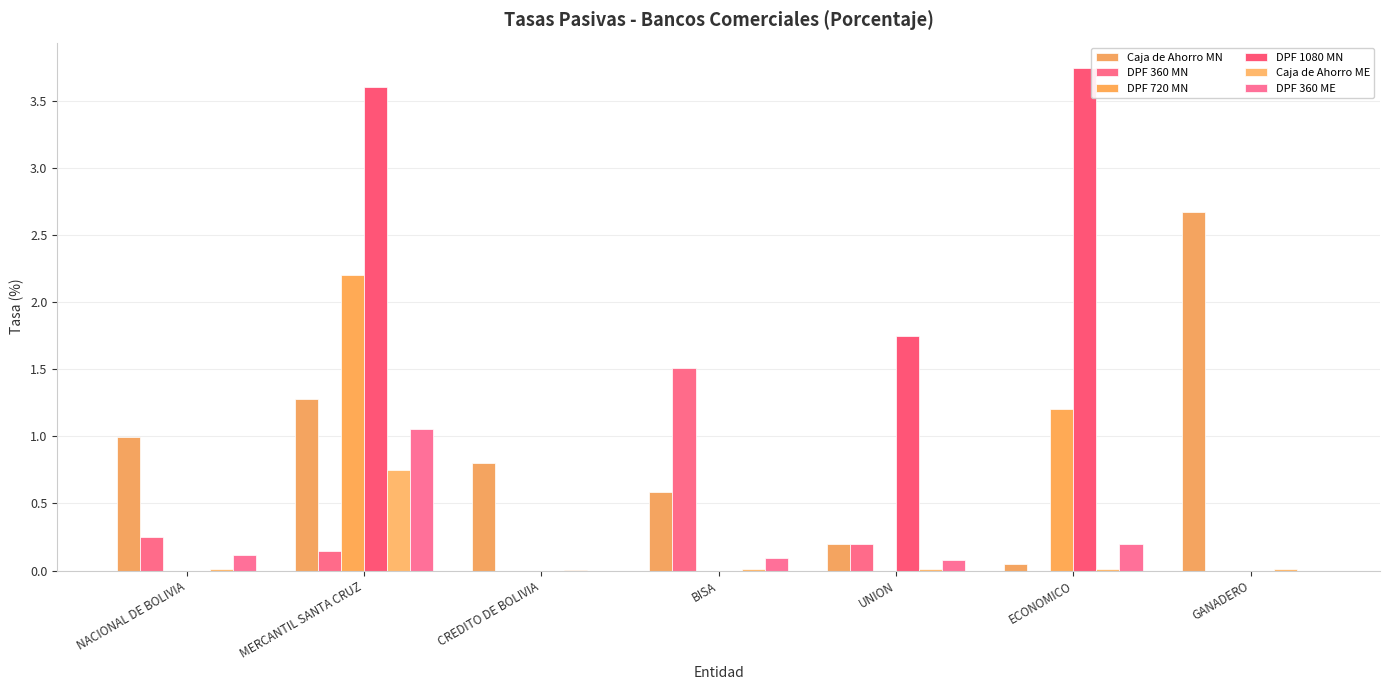

Reading right to left, what are all the values shown in this chart?

Caja de Ahorro MN: 2.7	0.1	0.2	0.6	0.8	1.3	1.0
DPF 360 MN: 0.0	0.0	0.2	1.5	0.0	0.1	0.3
DPF 720 MN: 0.0	1.2	0.0	0.0	0.0	2.2	0.0
DPF 1080 MN: 0.0	3.7	1.7	0.0	0.0	3.6	0.0
Caja de Ahorro ME: 0.0	0.0	0.0	0.0	0.0	0.8	0.0
DPF 360 ME: 0.0	0.2	0.1	0.1	0.0	1.1	0.1